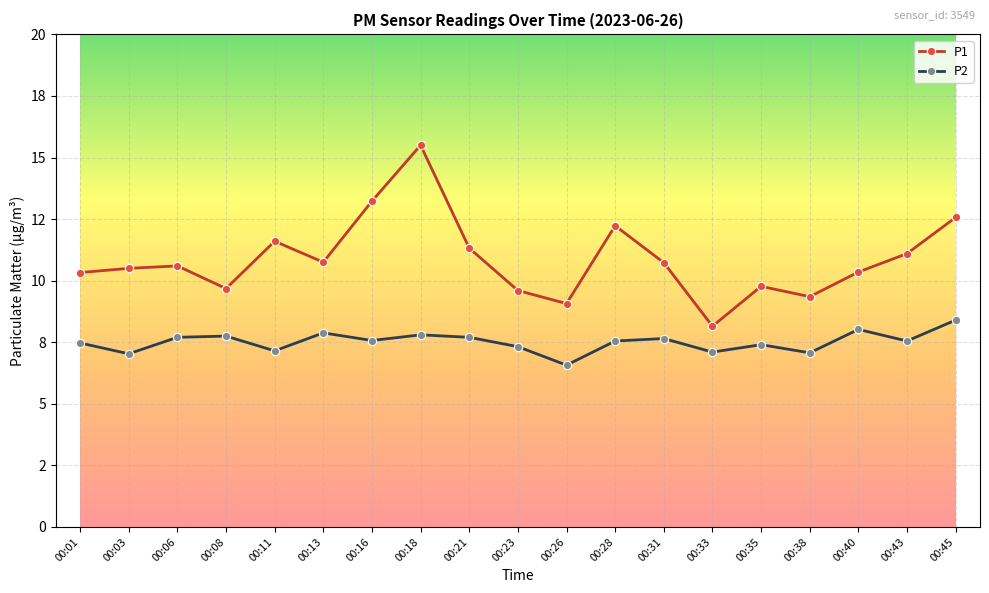

At how many categories does at least one series exceed 7?

19